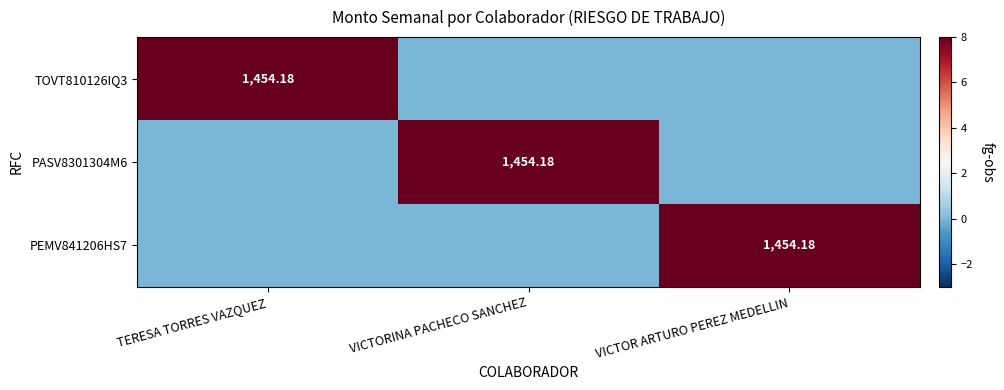

The value of PEMV841206HS7 at VICTORINA PACHECO SANCHEZ is 0.0. True or false?

True